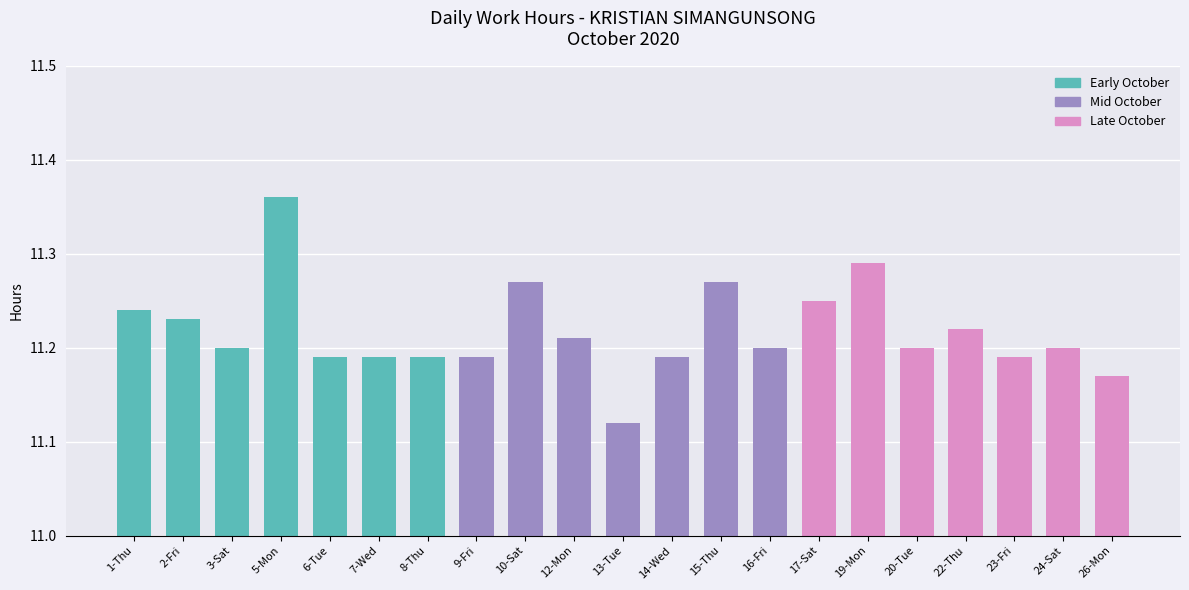

What is the sum of the values at 13-Tue and 24-Sat?

22.3